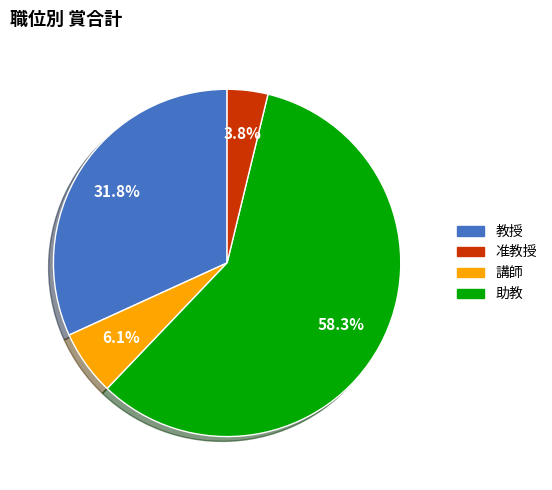

Is there any slice that represents more than half of the pie?

Yes